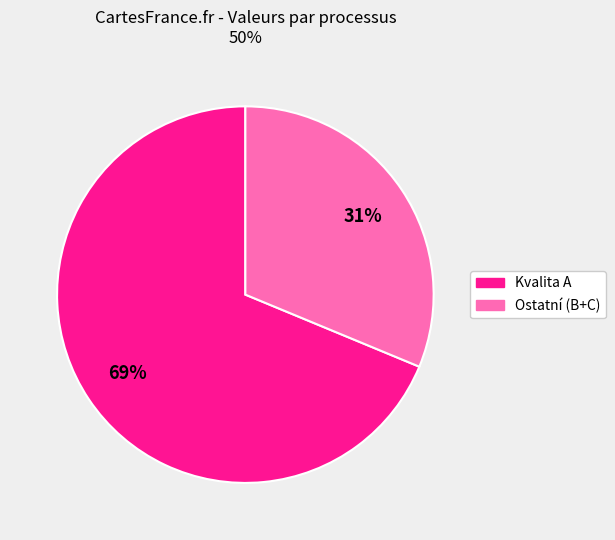

Count the number of slices in the pie.

2